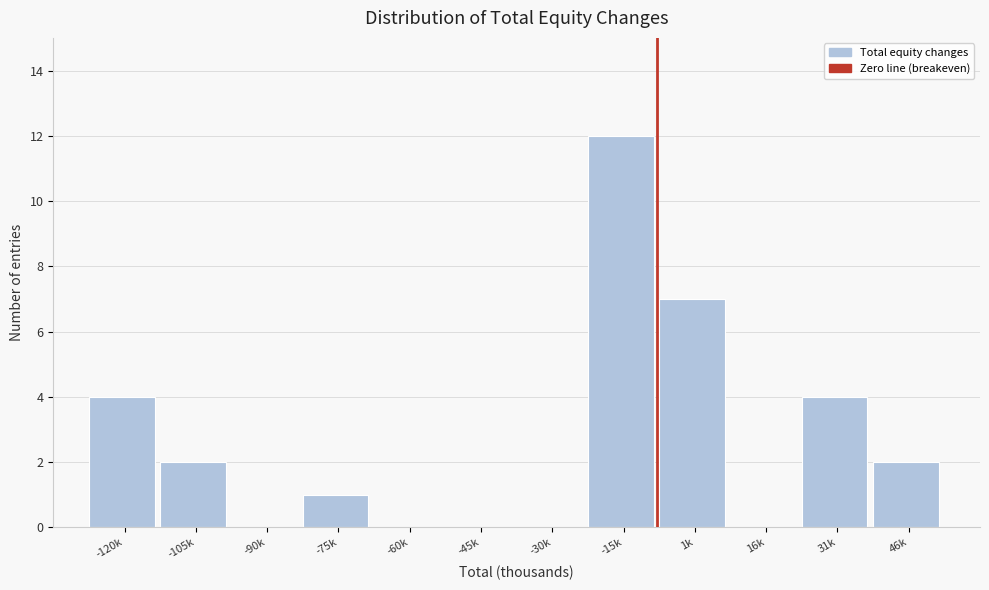

Reading left to right, transcribe all the data shown in this chart.

-120k=4	-105k=2	-90k=0	-75k=1	-60k=0	-45k=0	-30k=0	-15k=12	1k=7	16k=0	31k=4	46k=2